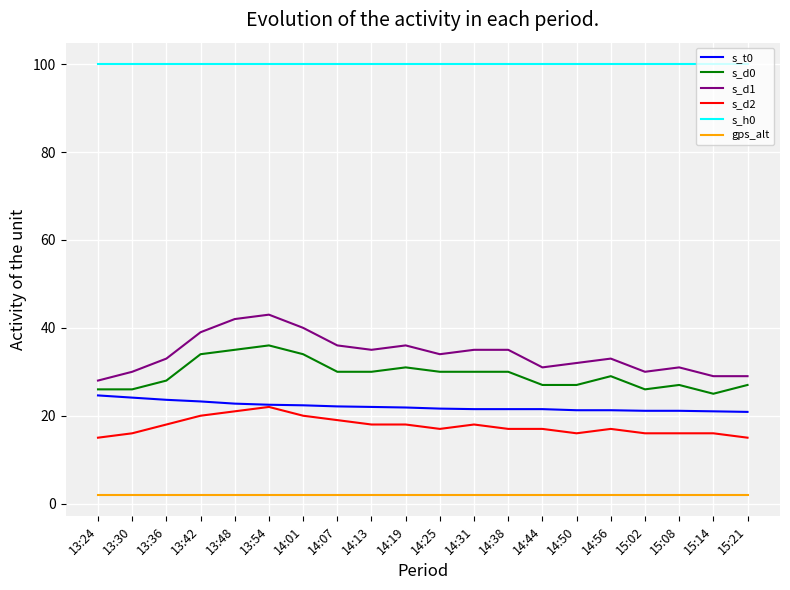

What is the difference between the highest and lowest values at 14:31?

98.0